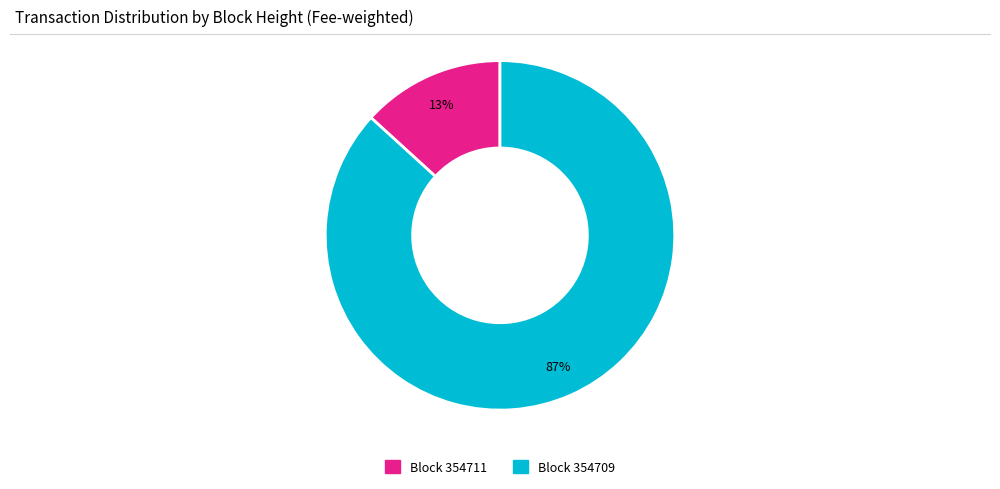

Is there any slice that represents more than half of the pie?

Yes